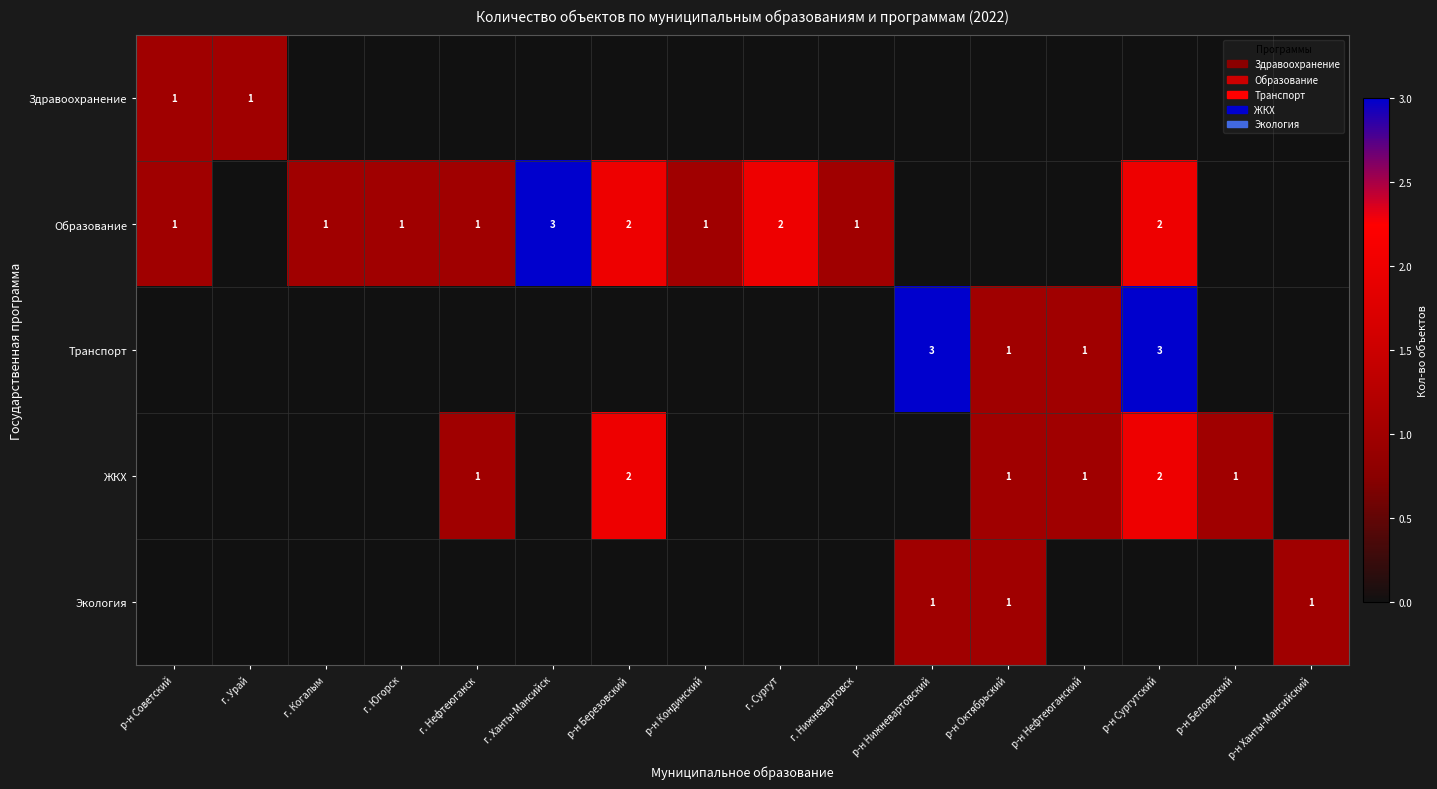

What is the maximum value for Образование?

3